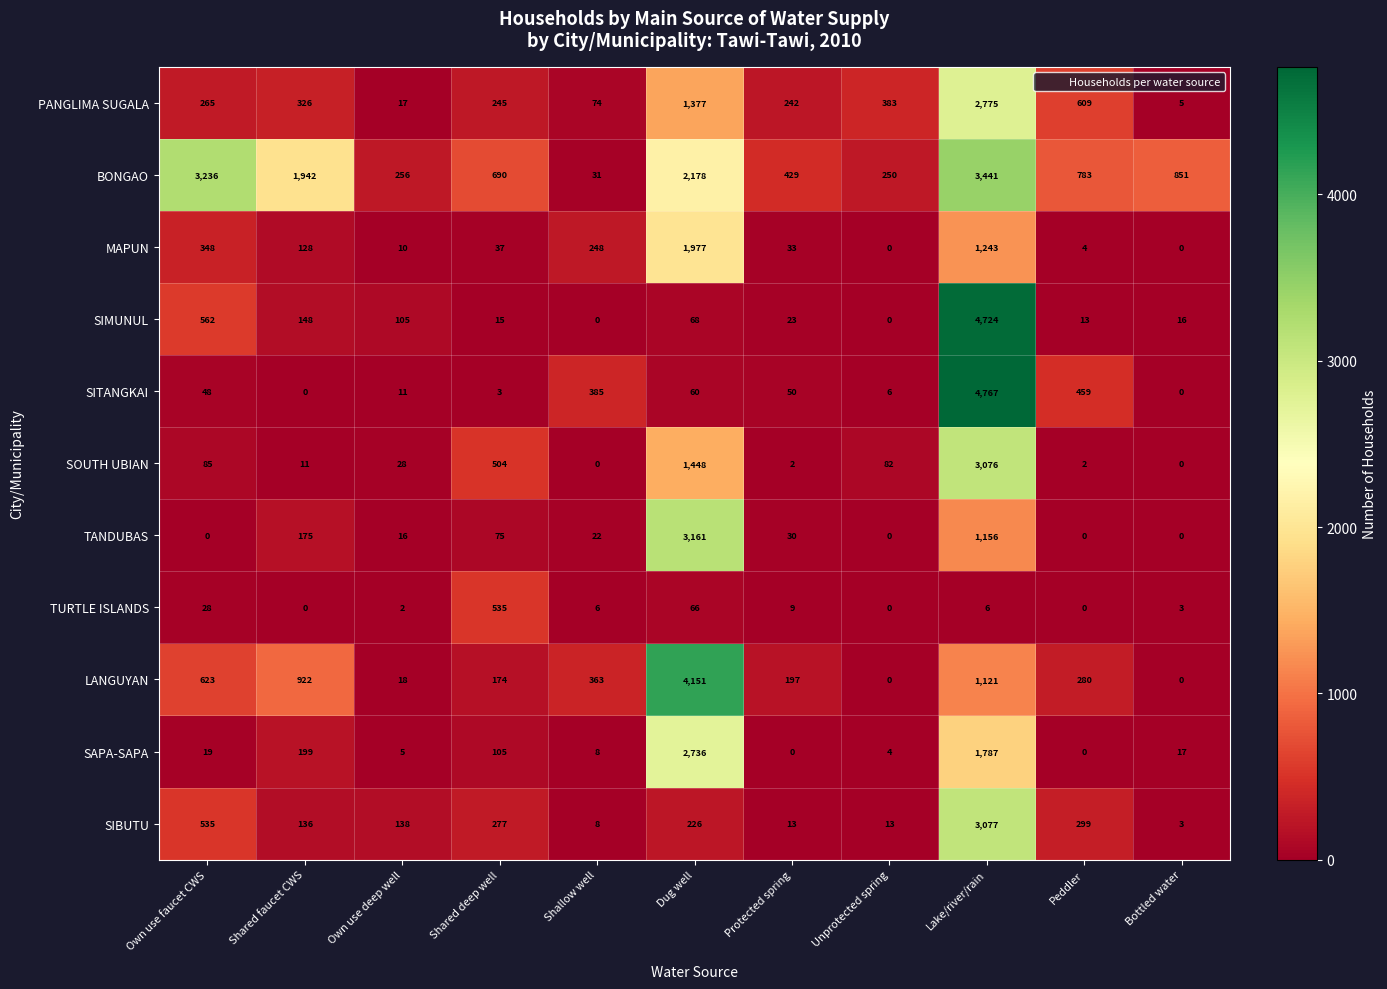

Where does the LANGUYAN series first go above 280?

Own use faucet CWS